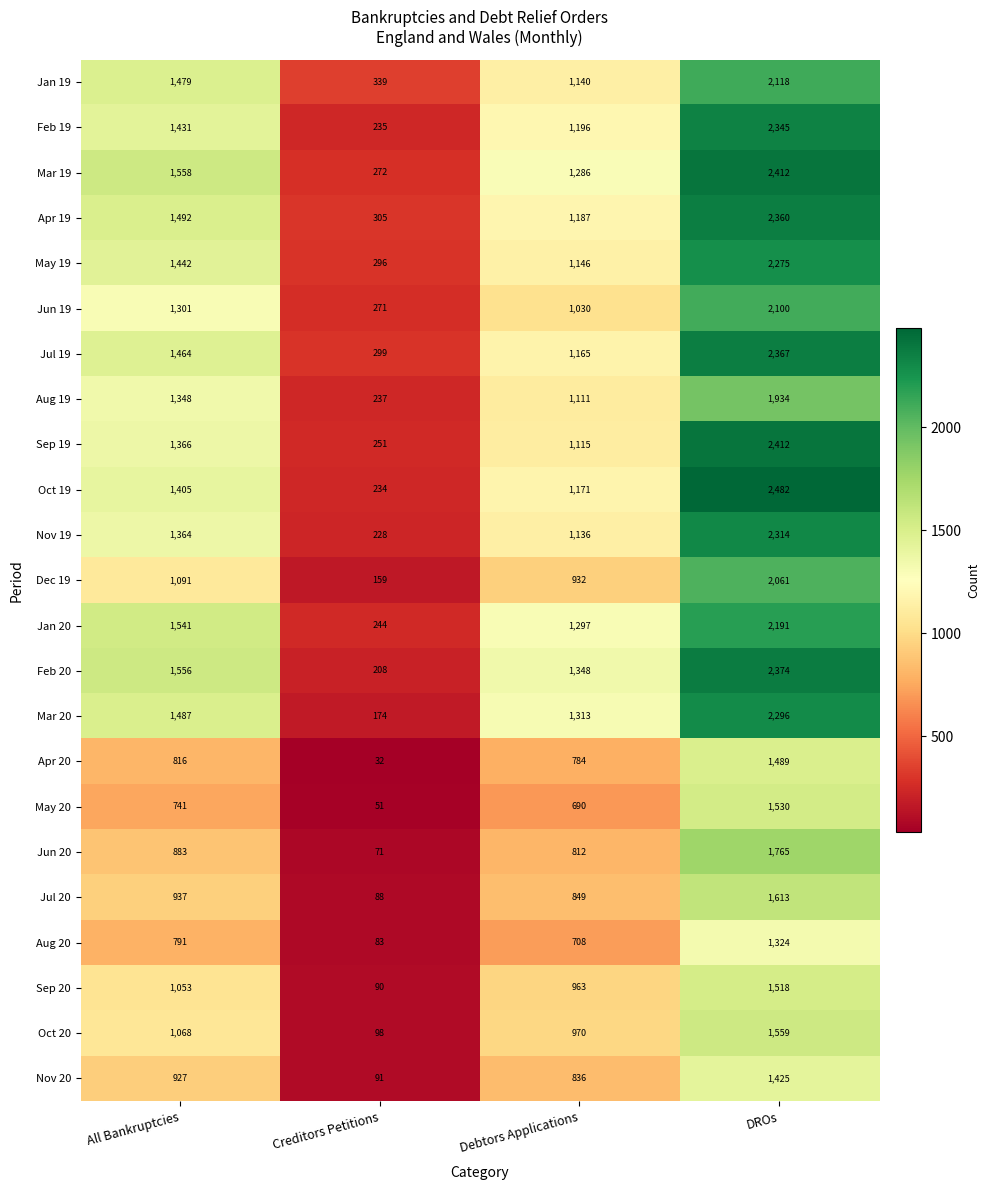

Count the number of categories in the chart.

4